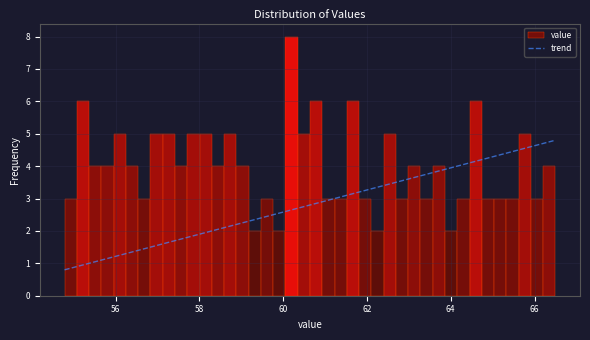

Around what value on the x-axis is the tallest bar? Give the approximate position of its centre, as read against the axis.

60.2